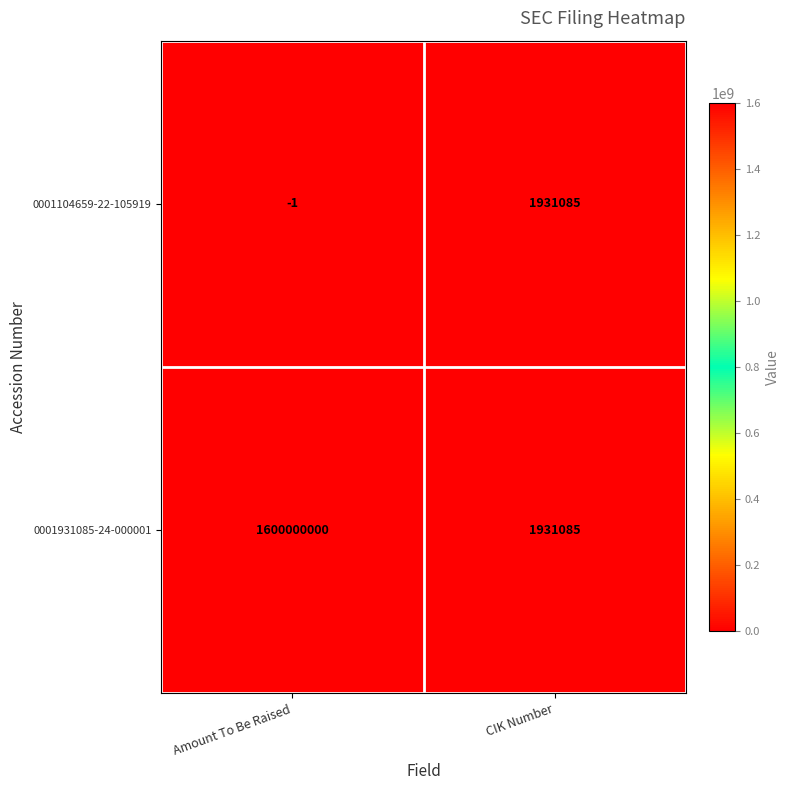

What is the difference between the maximum and minimum values in the 0001931085-24-000001 series?

1598068915